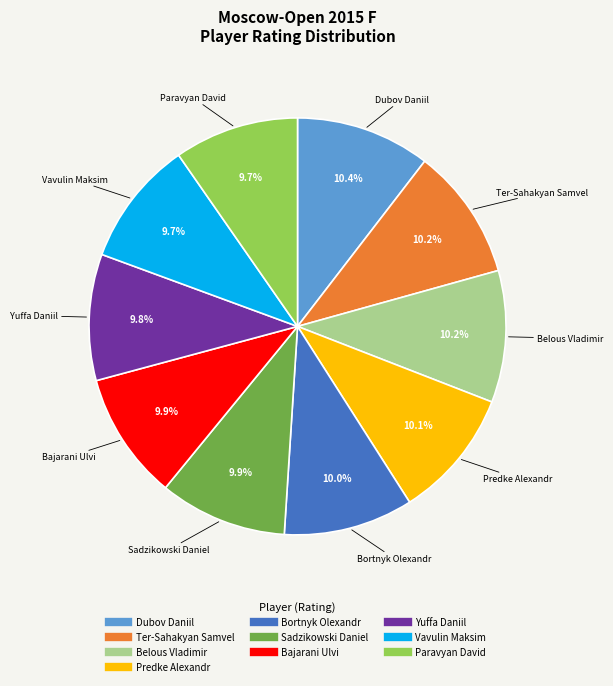

Is the sum of Yuffa Daniil and Vavulin Maksim greater than half?

No